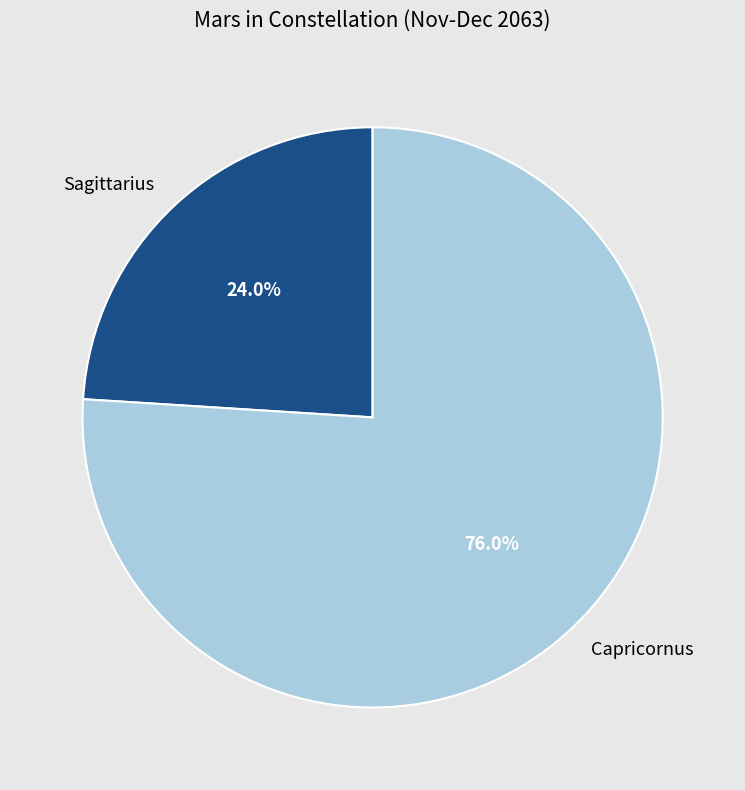

What is the ratio of the value at Capricornus to the value at Sagittarius?

3.2